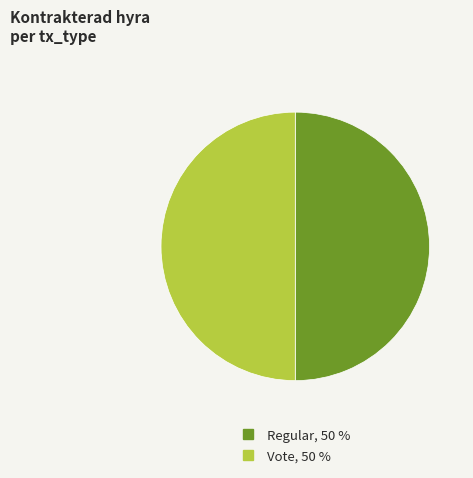

What is the ratio of the value at Regular to the value at Vote?

1.0